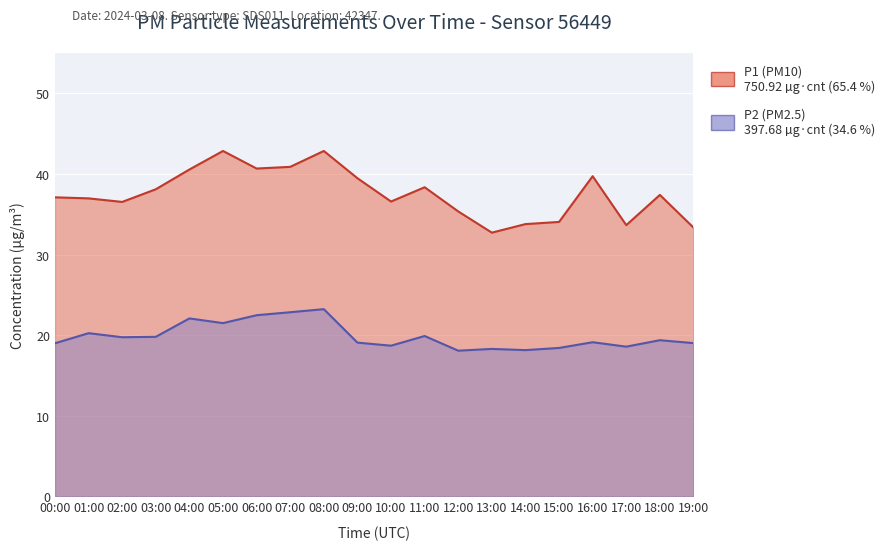

What is the label of the 12th point from the right?

08:00